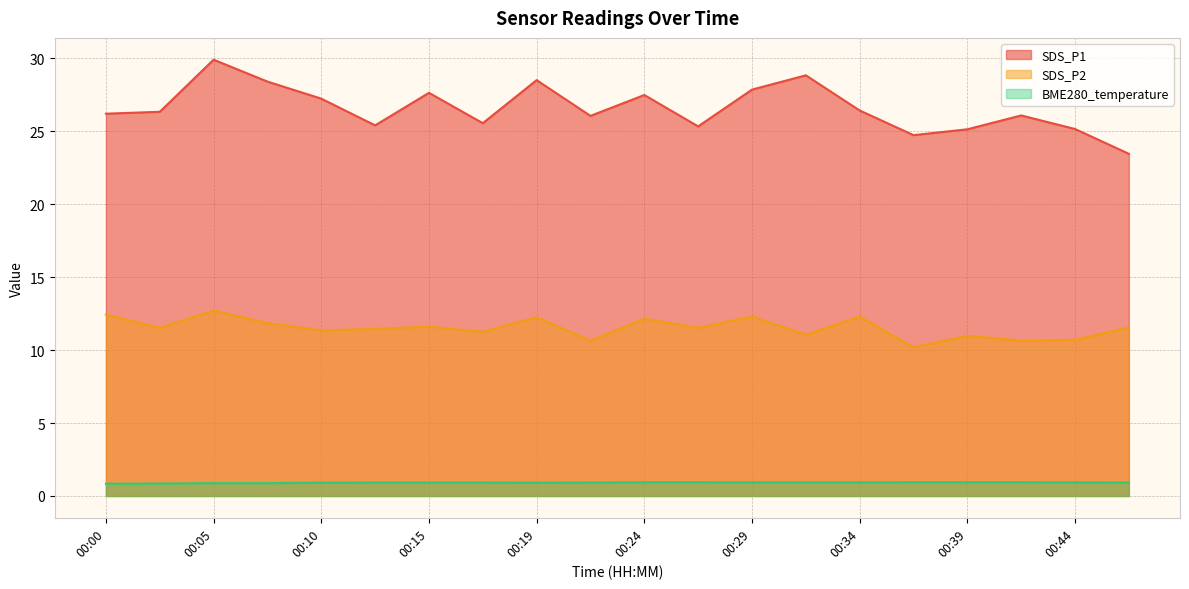

At 00:36, list the series in order from smallest to largest.

BME280_temperature, SDS_P2, SDS_P1